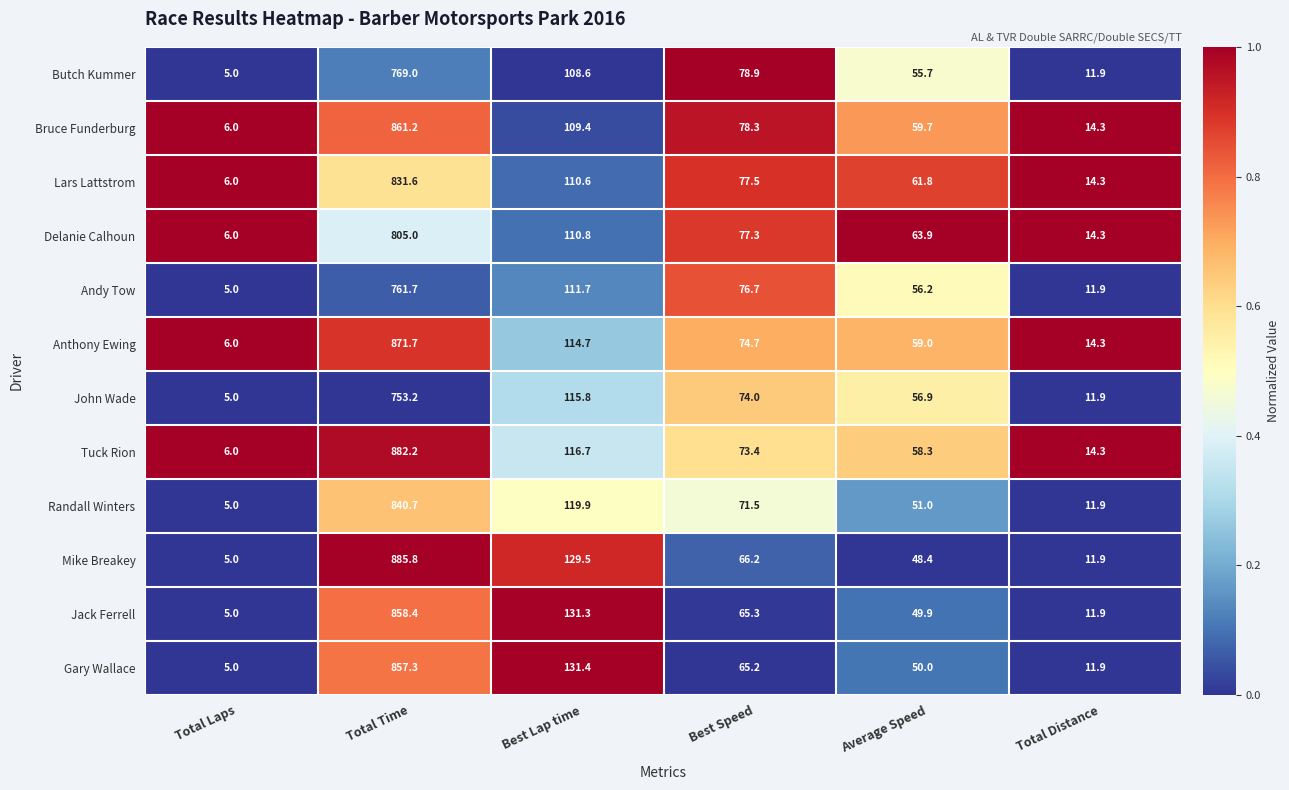

What is the total value across all series at Total Laps?

65.0